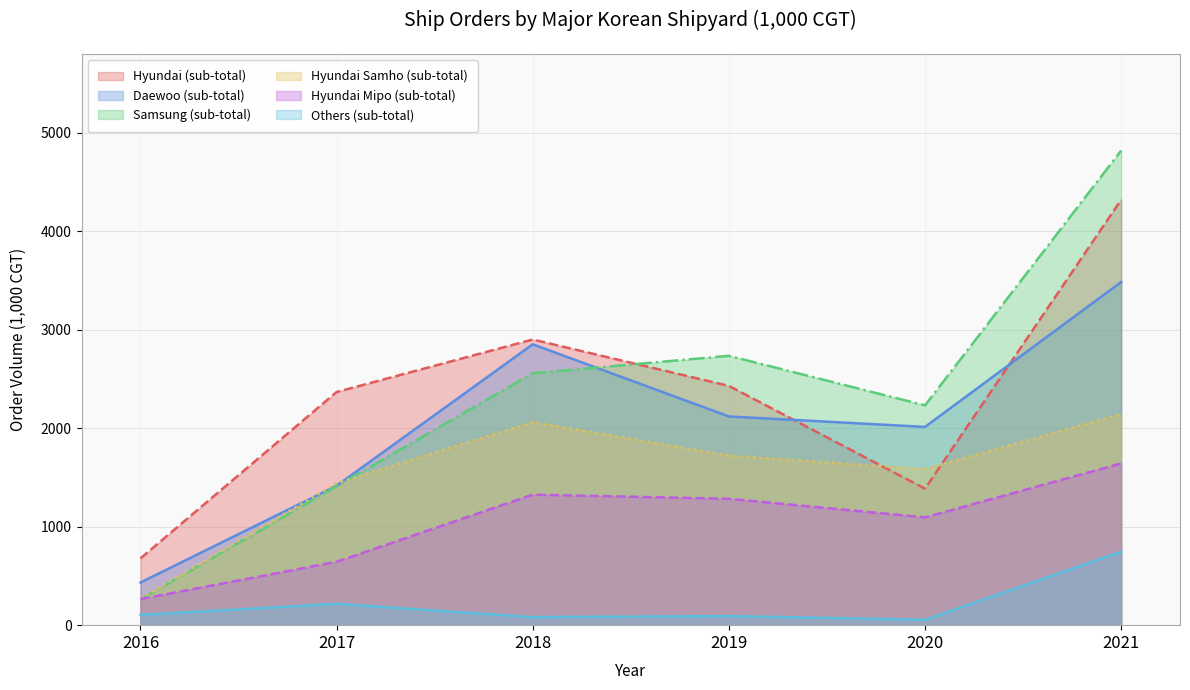

What is the difference between the second highest and second lowest values in the Hyundai Samho (sub-total) series?

620.2